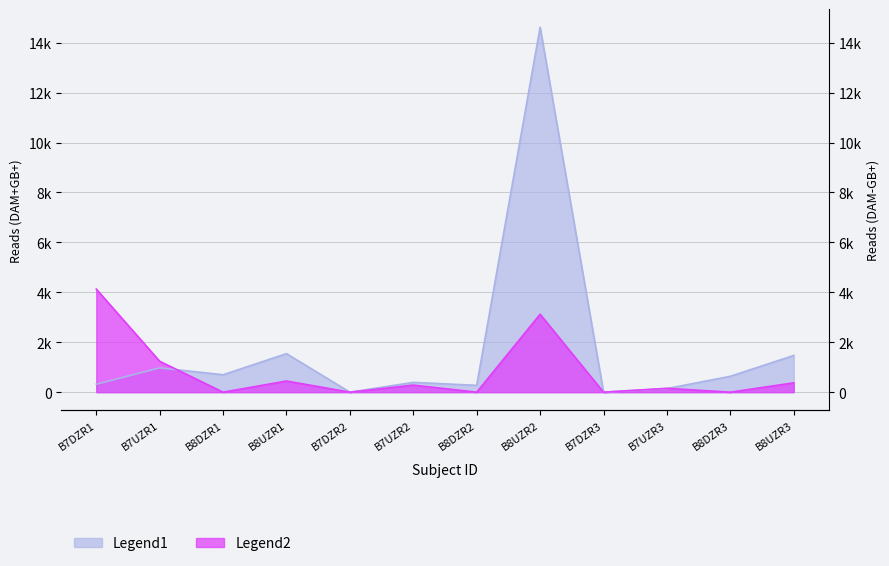

What is the label of the 9th point from the right?

B8UZR1